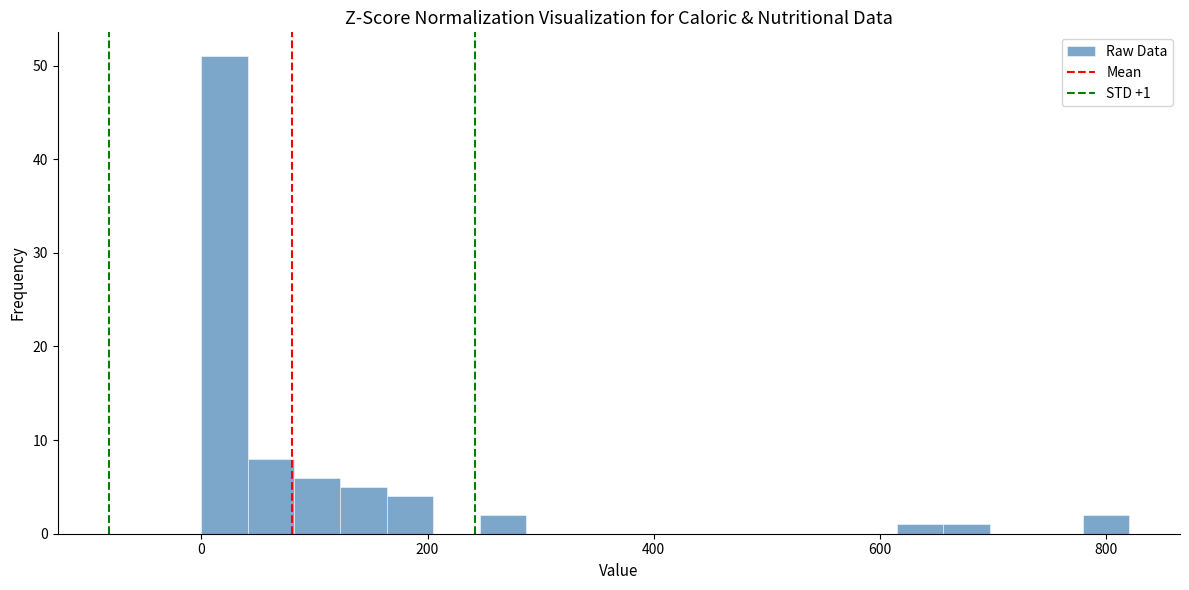

Around what value on the x-axis is the tallest bar? Give the approximate position of its centre, as read against the axis.

20